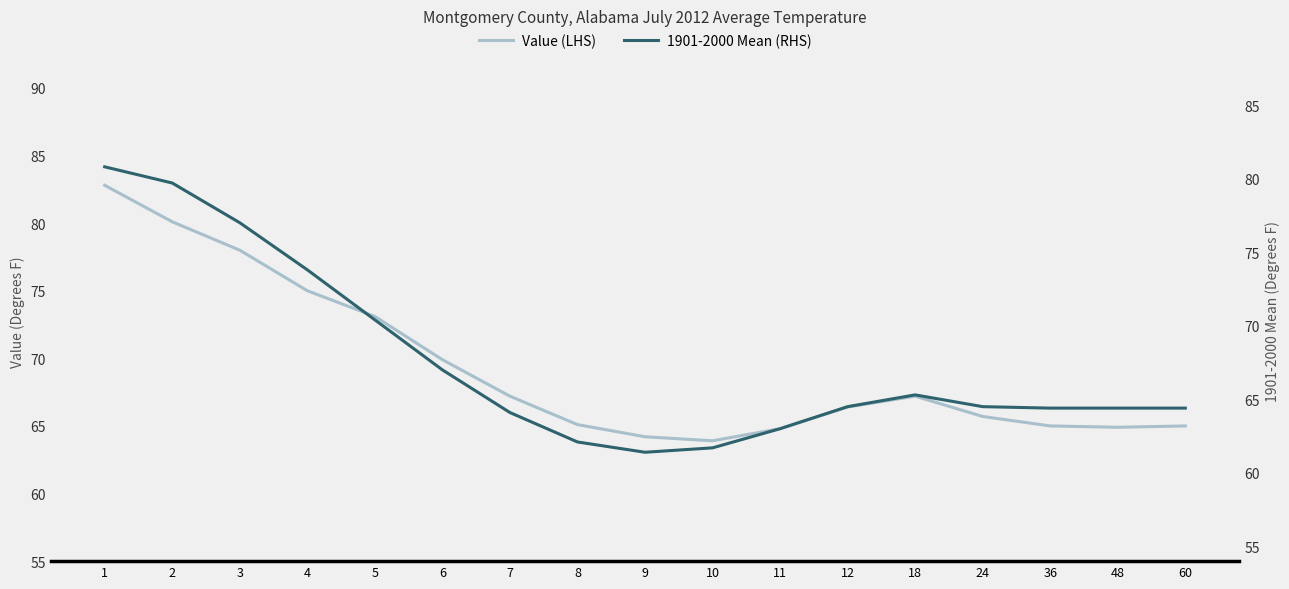

What is the total value across all series at 18?

132.5